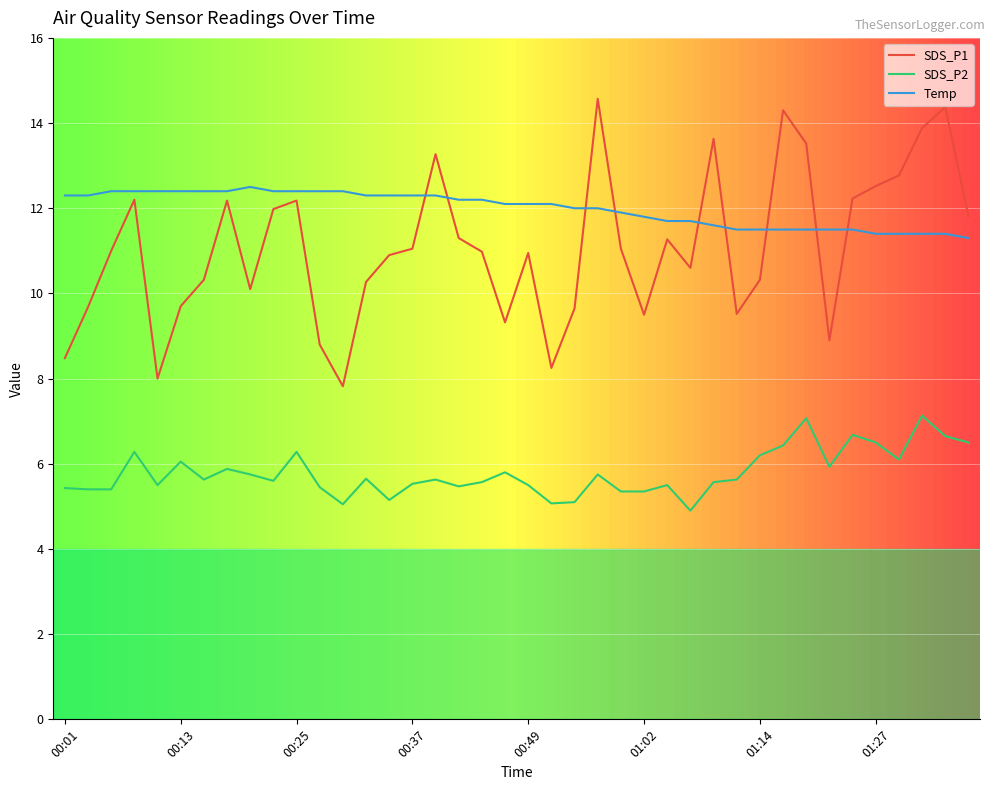

True or false: SDS_P2 and SDS_P1 cross at least once.

False